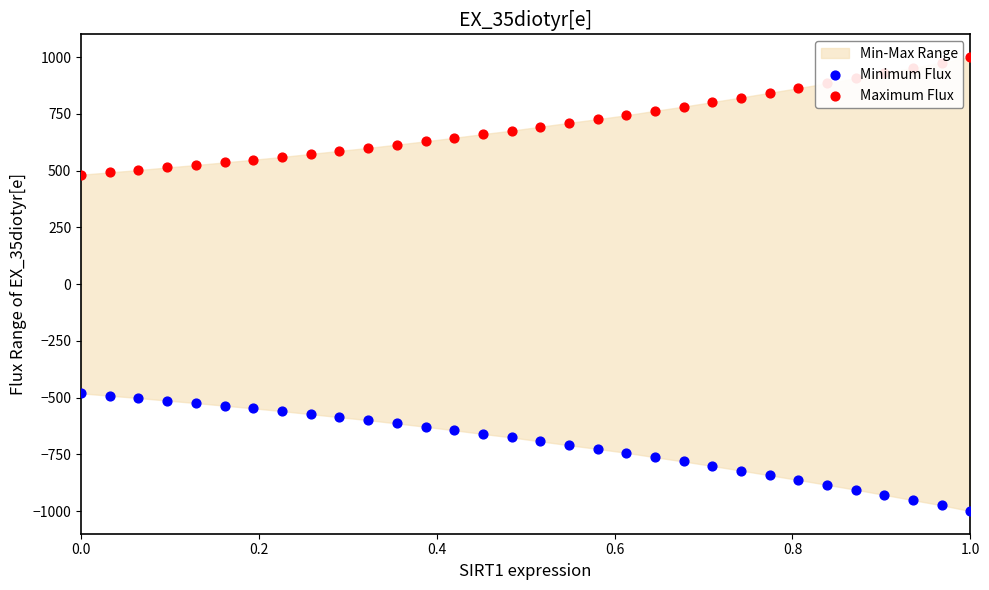

Which series reaches the minimum Y coordinate?

Minimum Flux